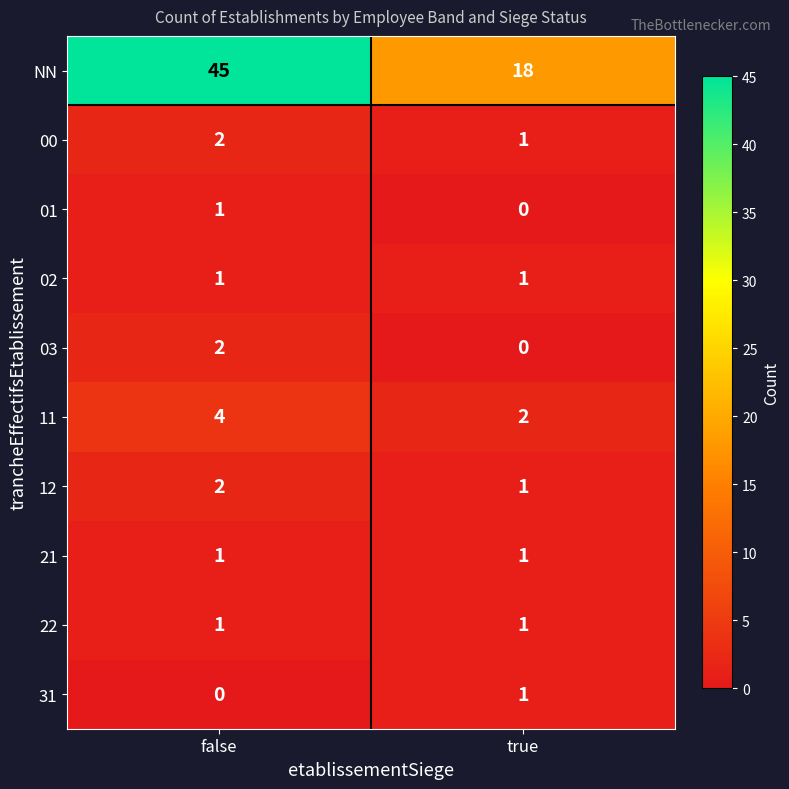

At how many categories does at least one series exceed 28?

1